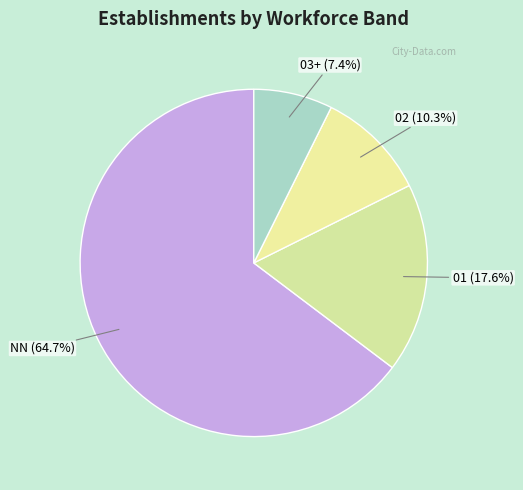

Count the number of slices in the pie.

4